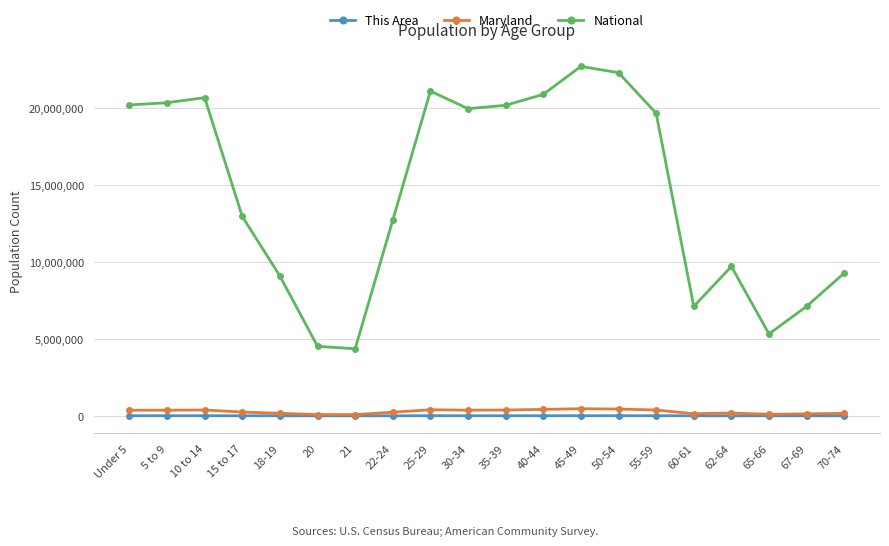

How many values in the Maryland series are below 364488?

10